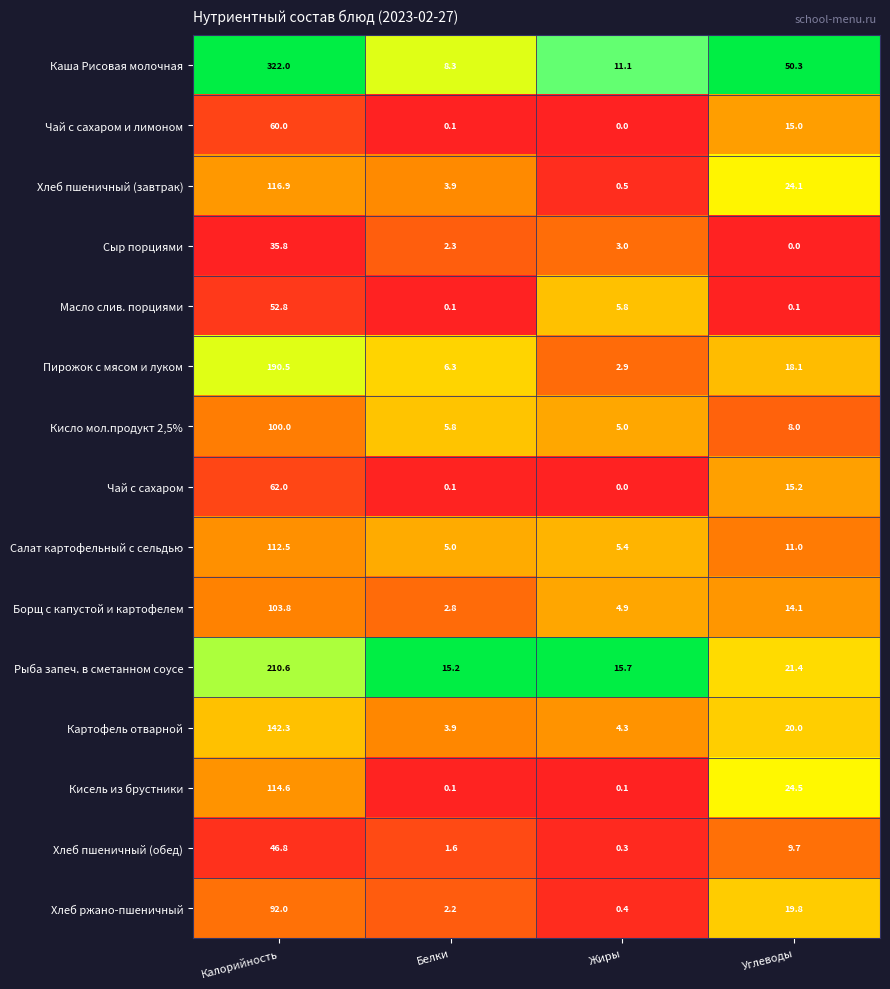

How many positive values does the Чай с сахаром и лимоном series have?

3